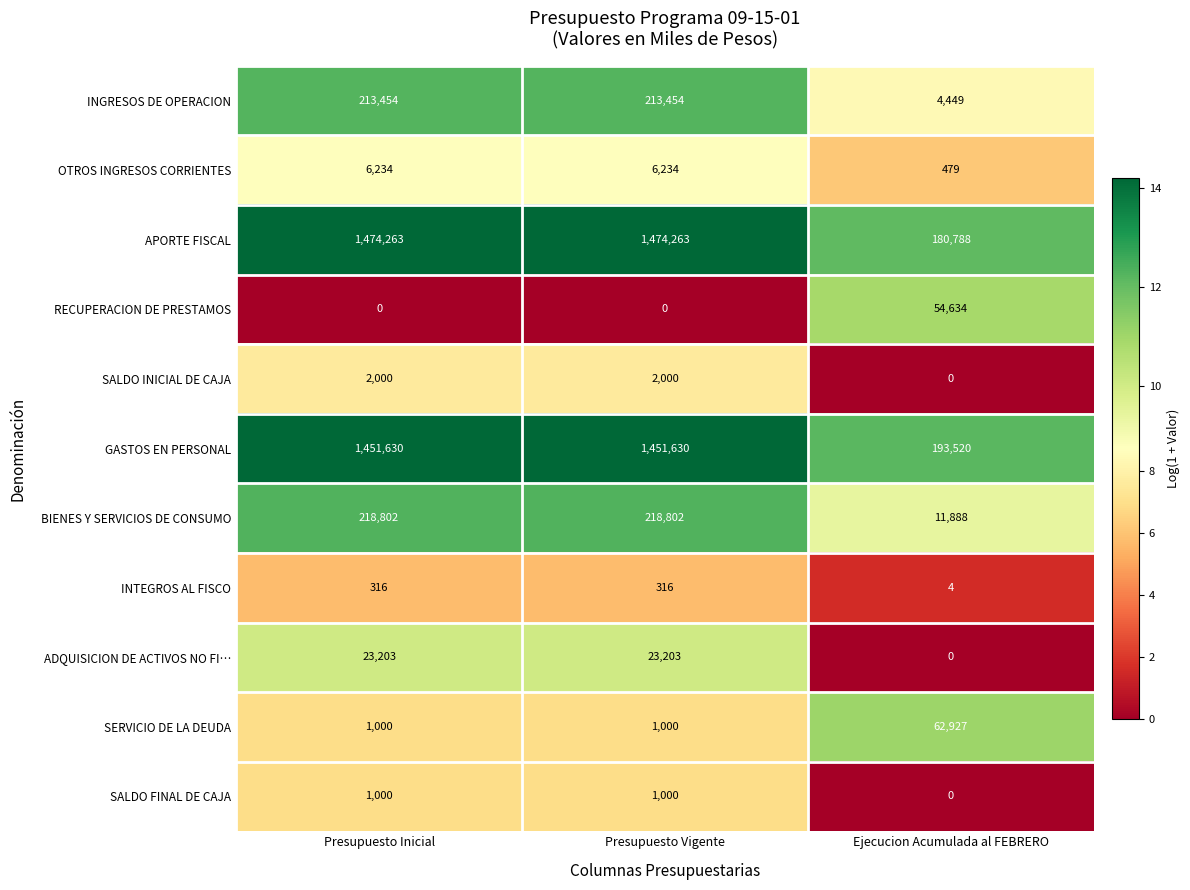

True or false: ADQUISICION DE ACTIVOS NO FI… has a value of 36392 at Presupuesto Vigente.

False